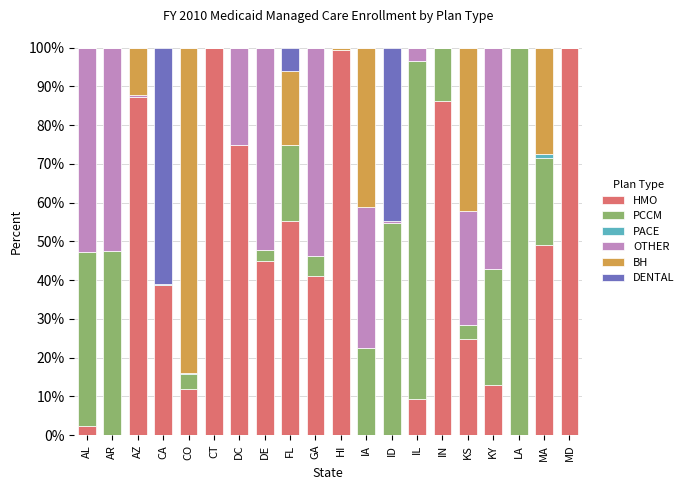

What is the sum of all HMO values?

838.2